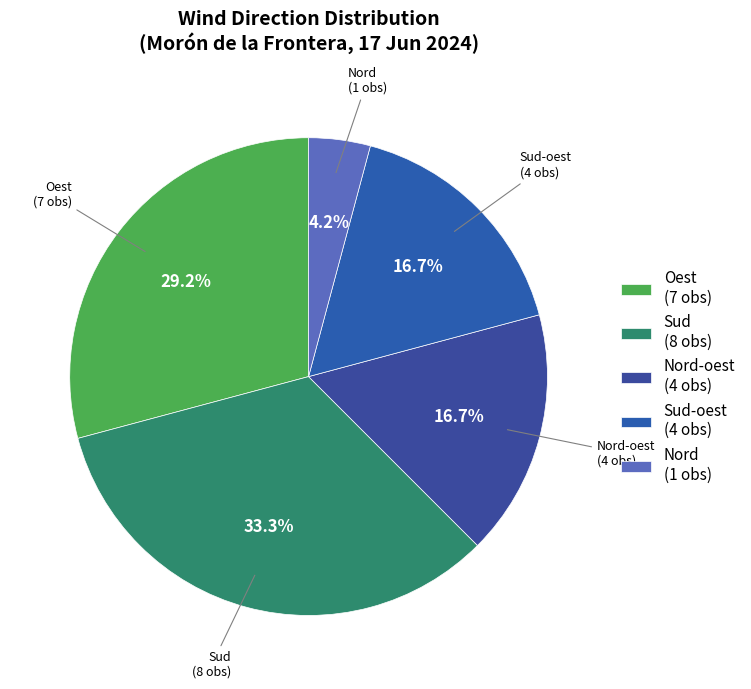

Between Sud (8 obs) and Nord-oest (4 obs), which is larger?

Sud (8 obs)